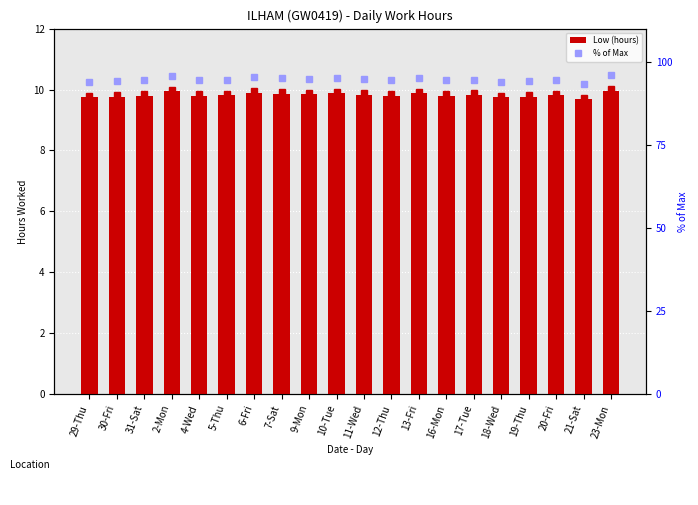

Rank the series at 30-Fri from lowest to highest value.

Low (hours), % of Max